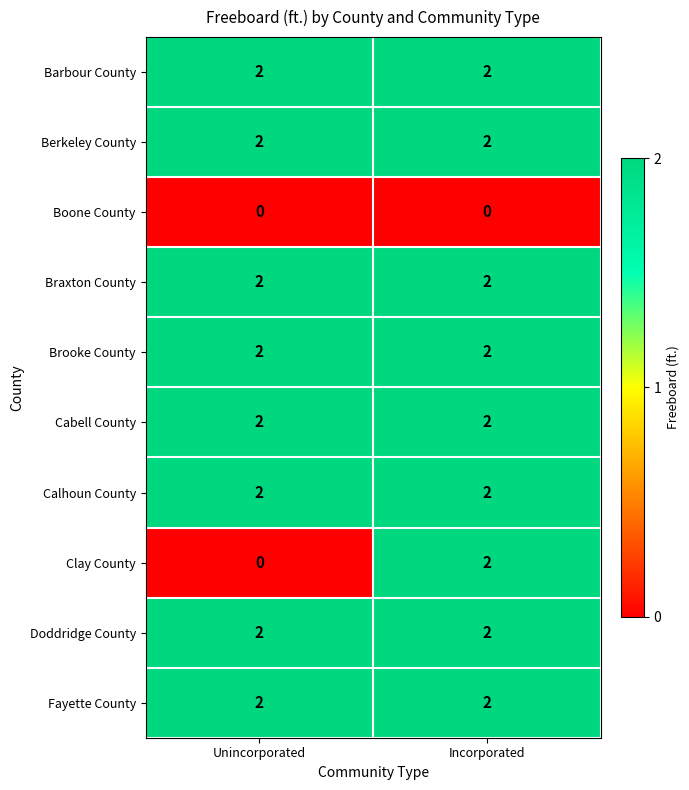

What is the total value across all series at Unincorporated?

16